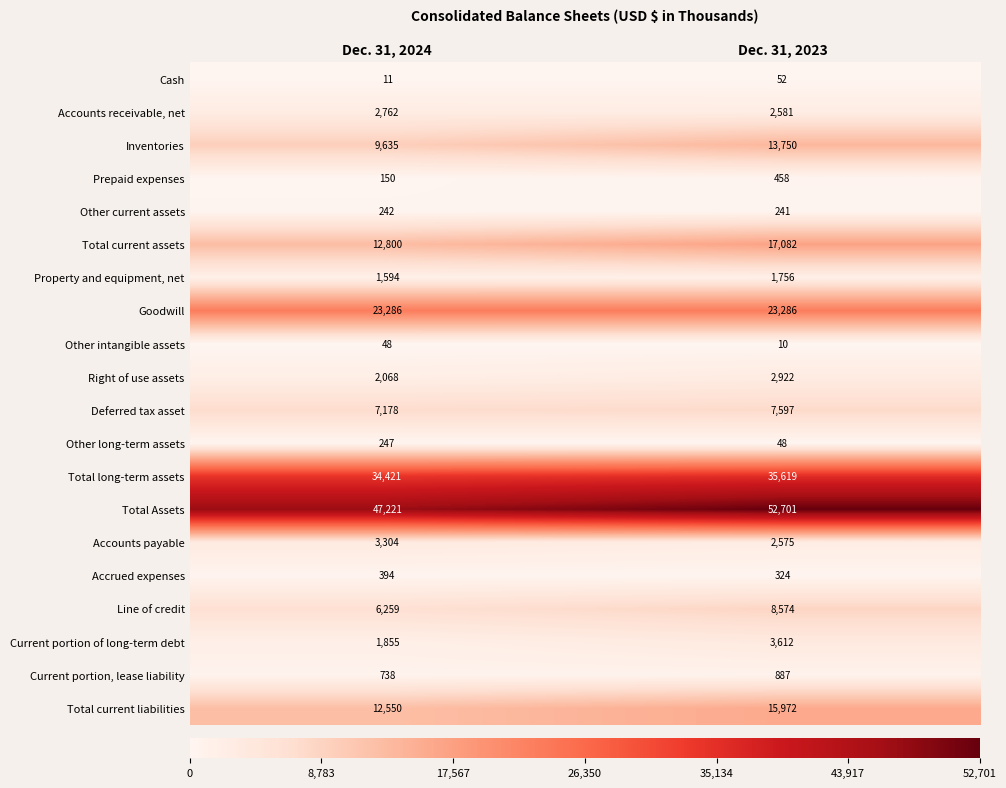

What is the minimum value shown in the chart?

10